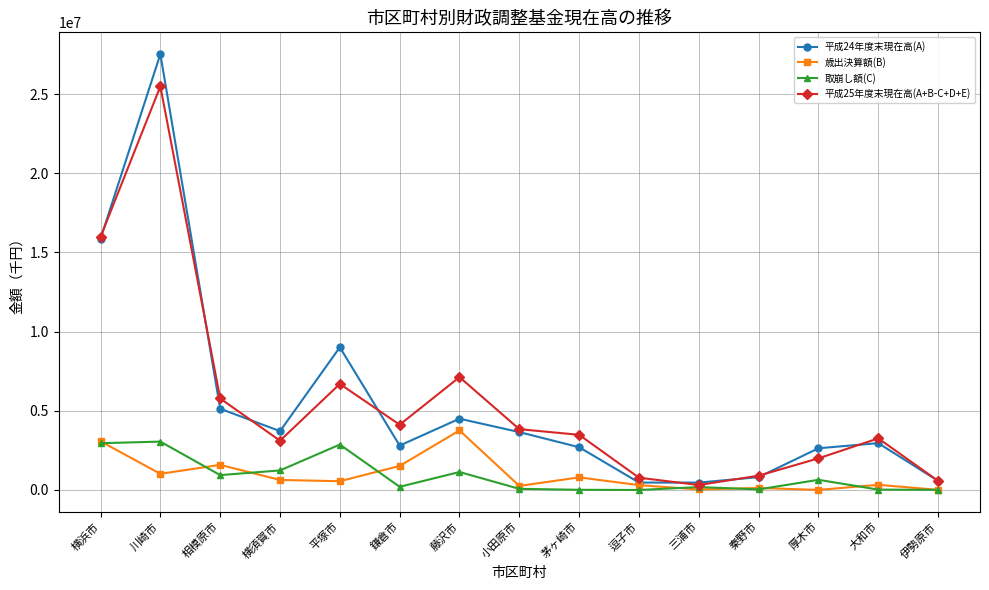

What is the label of the 3rd point from the left?

相模原市